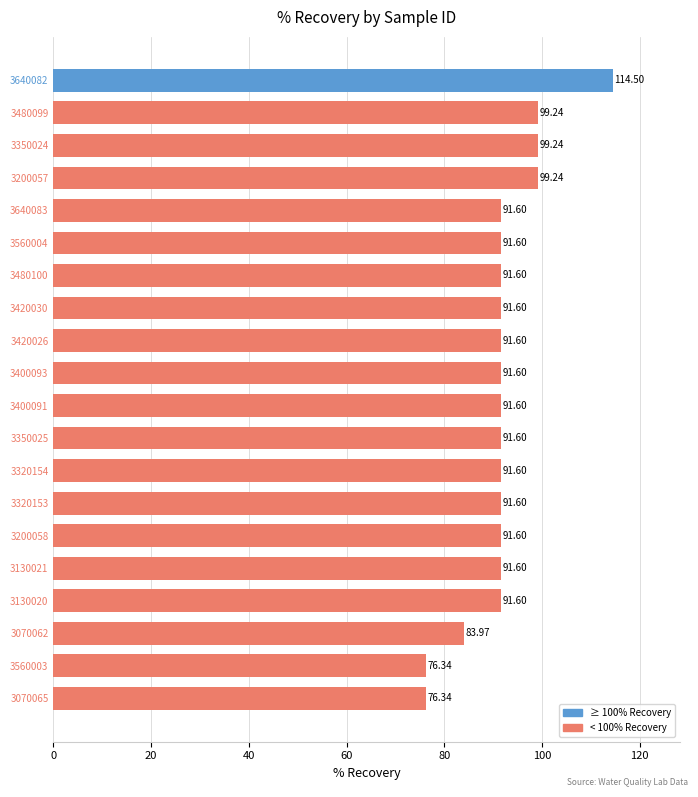

Which has a higher value, 3350025 or 3400091?

3350025